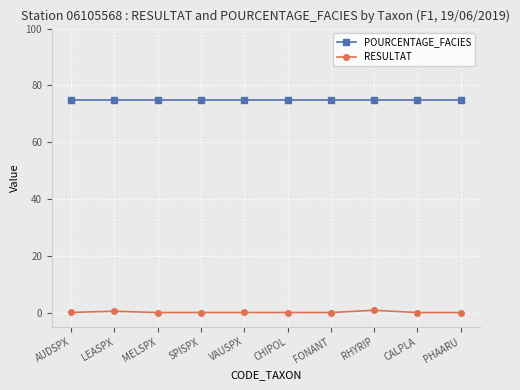

Which series has the largest total across all categories?

POURCENTAGE_FACIES